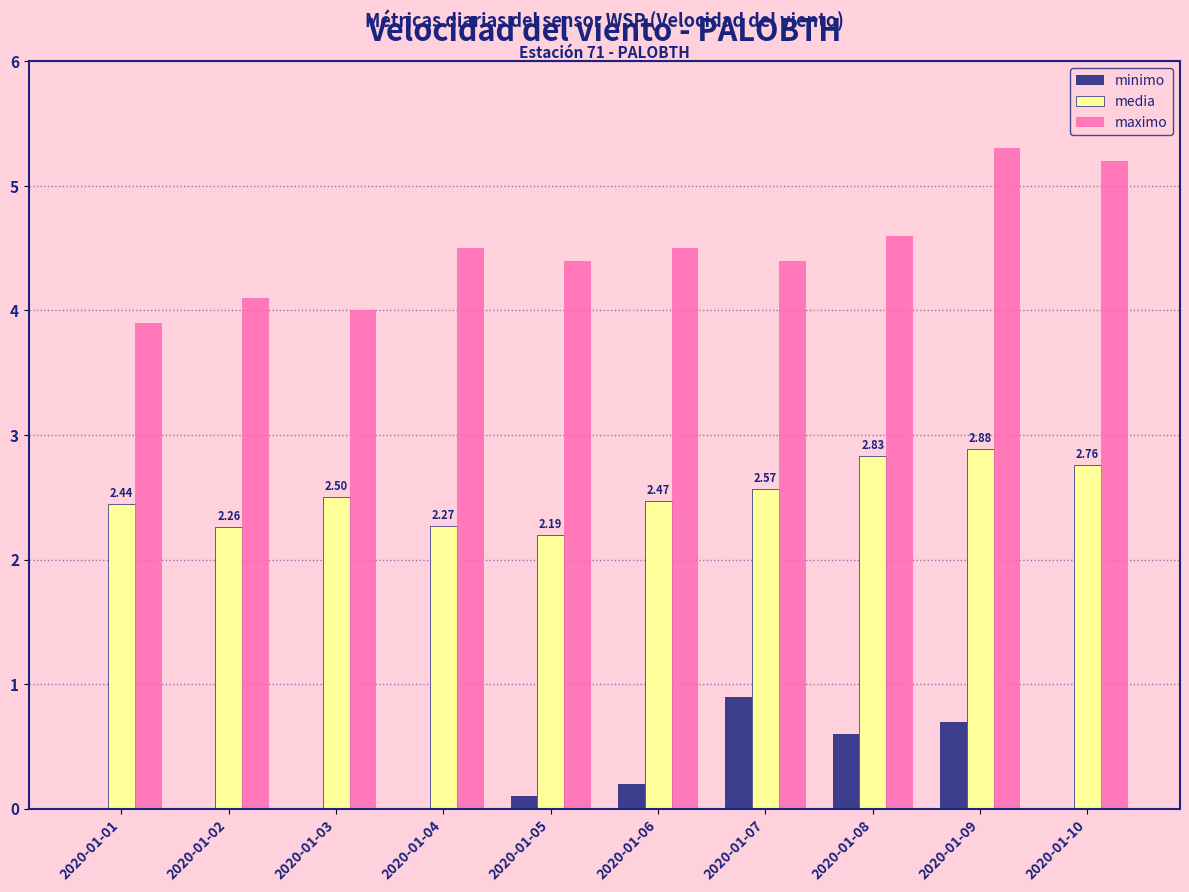

What is the sum of all maximo values?

44.9